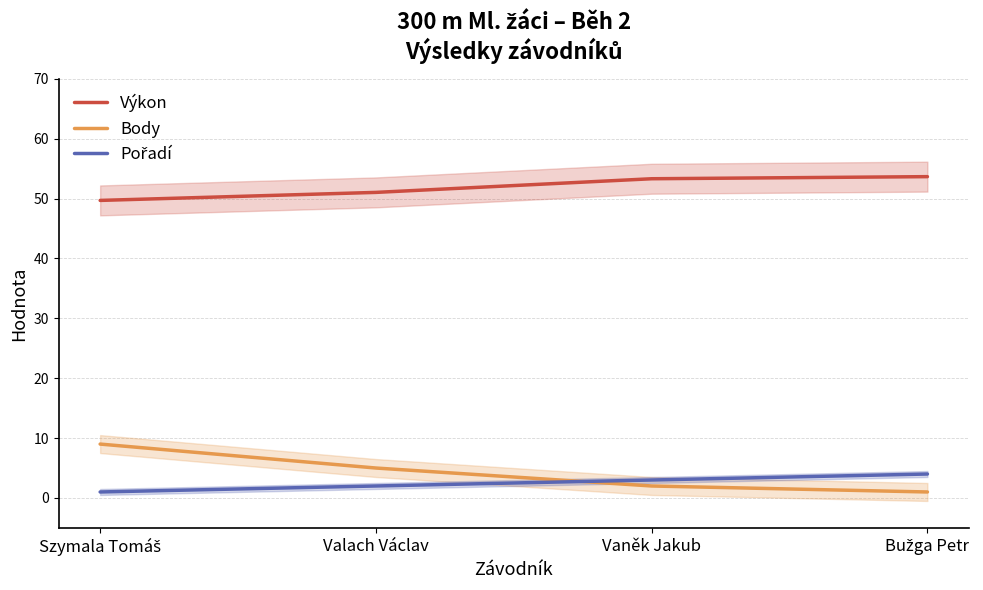

What is the sum of all Výkon values?

207.7